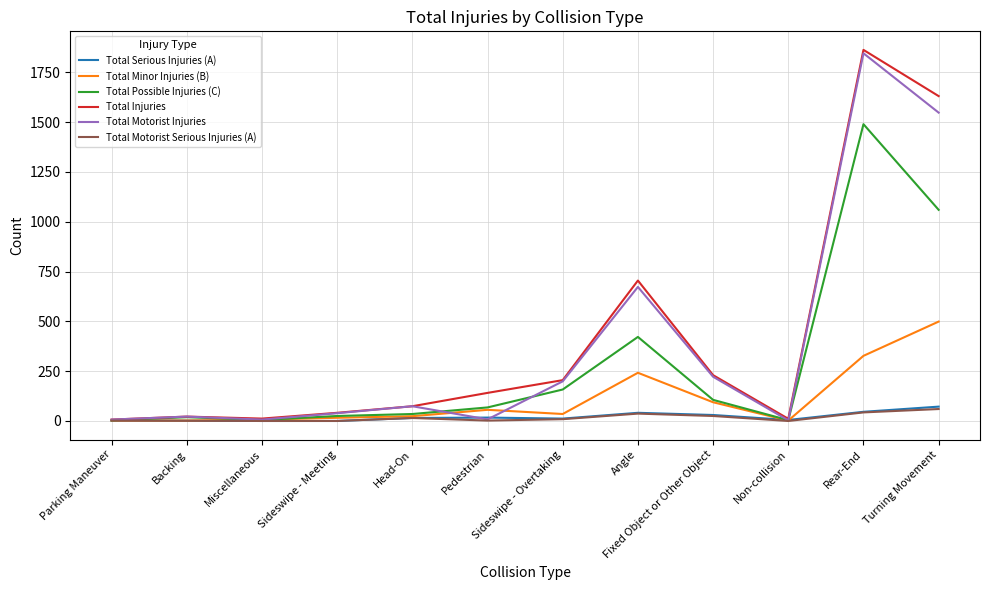

Which category has the highest value across all series?

Rear-End